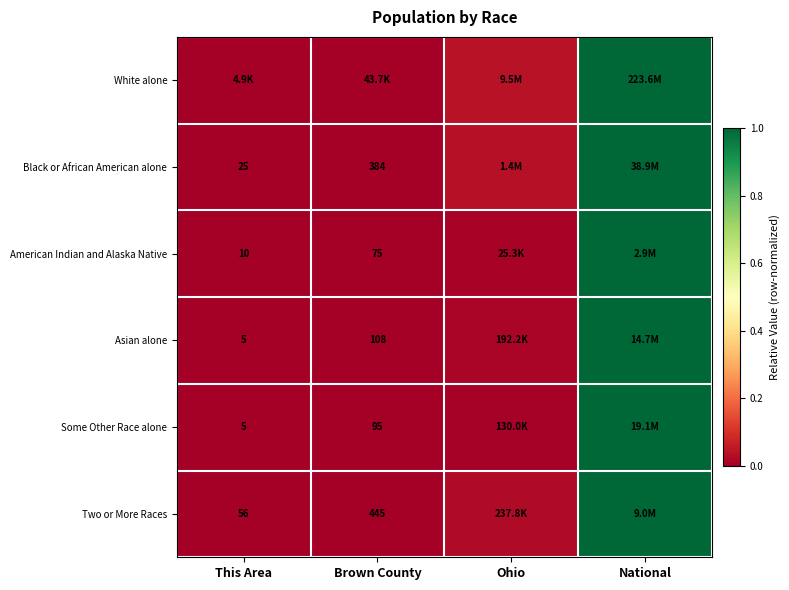

Is the value of Black or African American alone at Brown County greater than the value of Some Other Race alone at This Area?

Yes